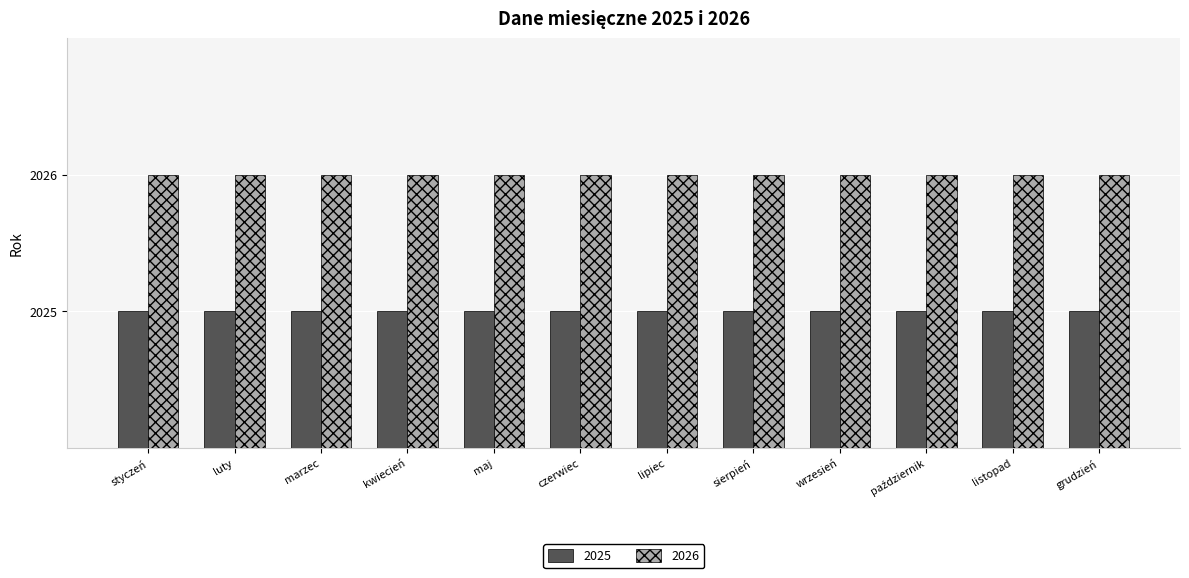

List the series in order of their peak value, lowest first.

2025, 2026